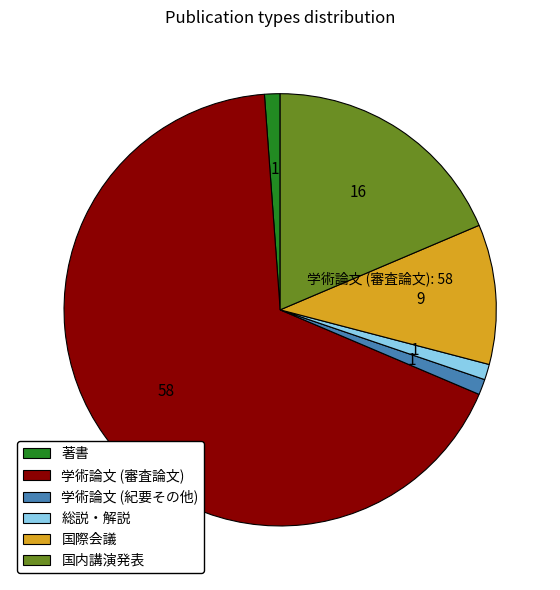

Between 国内講演発表 and 総説・解説, which is larger?

国内講演発表